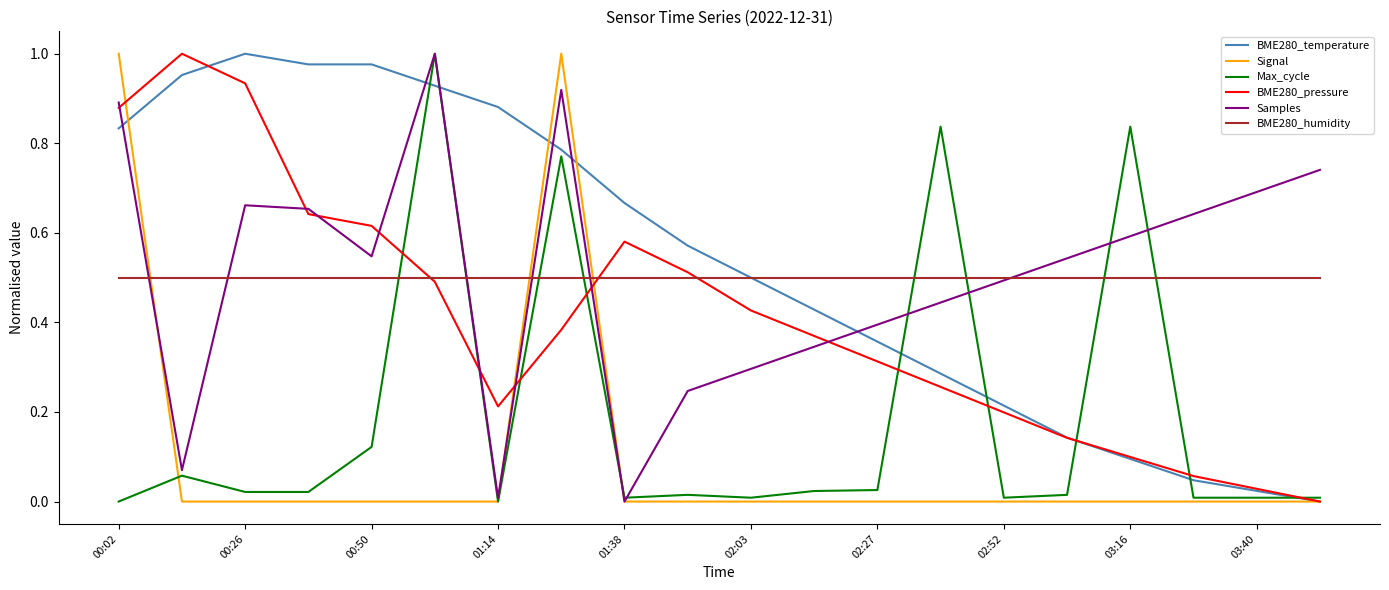

Reading left to right, list all the values displayed in this chart.

BME280_temperature: 0.8	1.0	1.0	1.0	1.0	0.9	0.9	0.8	0.7	0.6	0.5	0.4	0.4	0.3	0.2	0.1	0.1	0.0	0.0	0.0
Signal: 1.0	0.0	0.0	0.0	0.0	0.0	0.0	1.0	0.0	0.0	0.0	0.0	0.0	0.0	0.0	0.0	0.0	0.0	0.0	0.0
Max_cycle: 0.0	0.1	0.0	0.0	0.1	1.0	0.0	0.8	0.0	0.0	0.0	0.0	0.0	0.8	0.0	0.0	0.8	0.0	0.0	0.0
BME280_pressure: 0.9	1.0	0.9	0.6	0.6	0.5	0.2	0.4	0.6	0.5	0.4	0.4	0.3	0.3	0.2	0.1	0.1	0.1	0.0	0.0
Samples: 0.9	0.1	0.7	0.7	0.5	1.0	0.0	0.9	0.0	0.2	0.3	0.3	0.4	0.4	0.5	0.5	0.6	0.6	0.7	0.7
BME280_humidity: 0.5	0.5	0.5	0.5	0.5	0.5	0.5	0.5	0.5	0.5	0.5	0.5	0.5	0.5	0.5	0.5	0.5	0.5	0.5	0.5